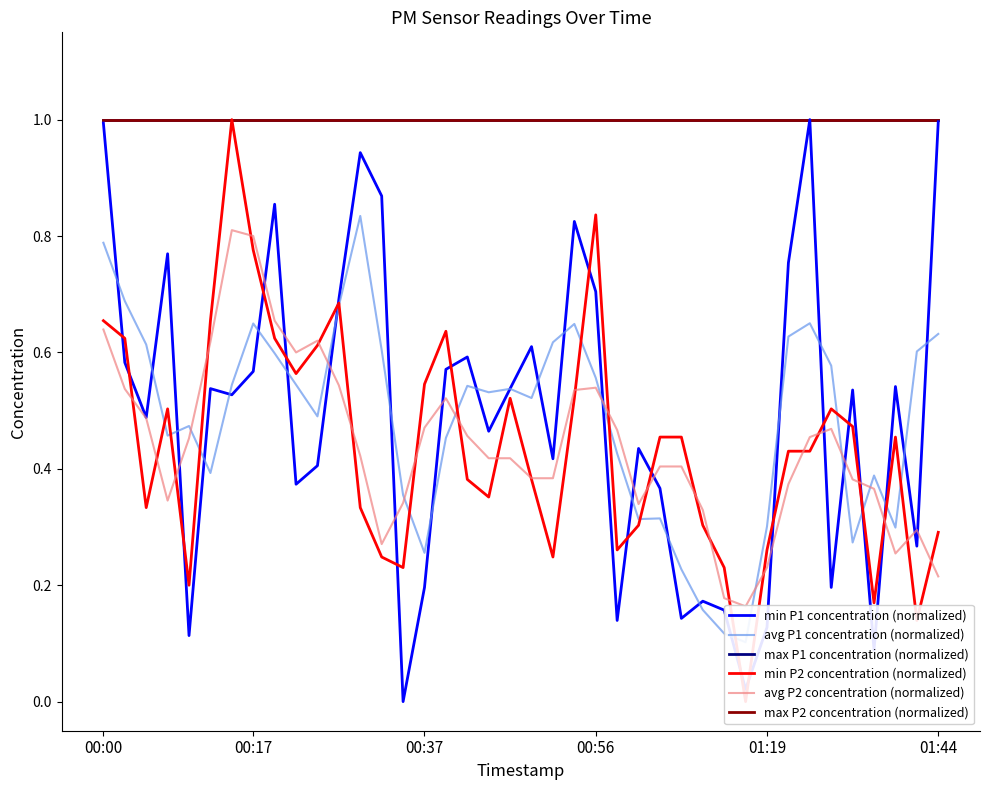

True or false: max P2 concentration (normalized) and max P1 concentration (normalized) intersect in this chart.

False